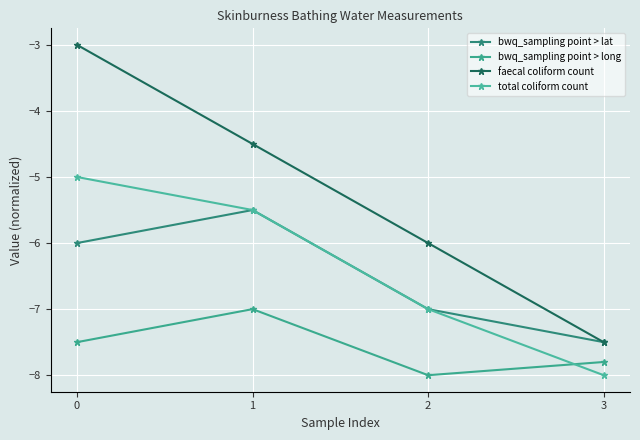

How many categories are shown in the chart?

4